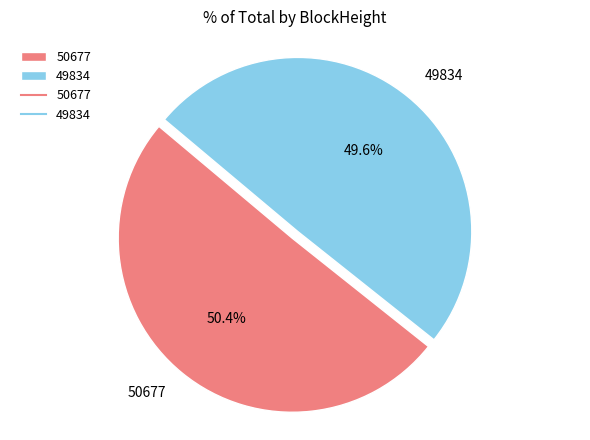

Which category accounts for the majority?

50677